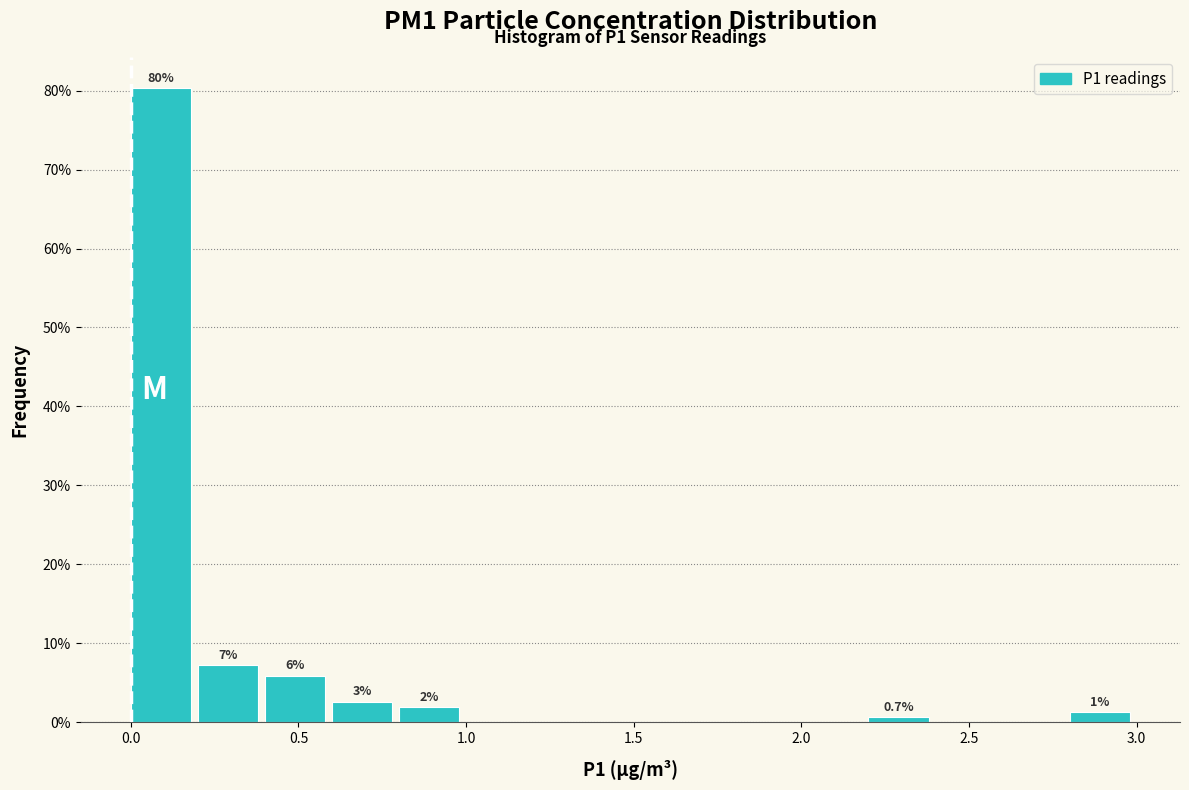

Over which range of the x-axis is the bar tallest?

0.0 to 0.2